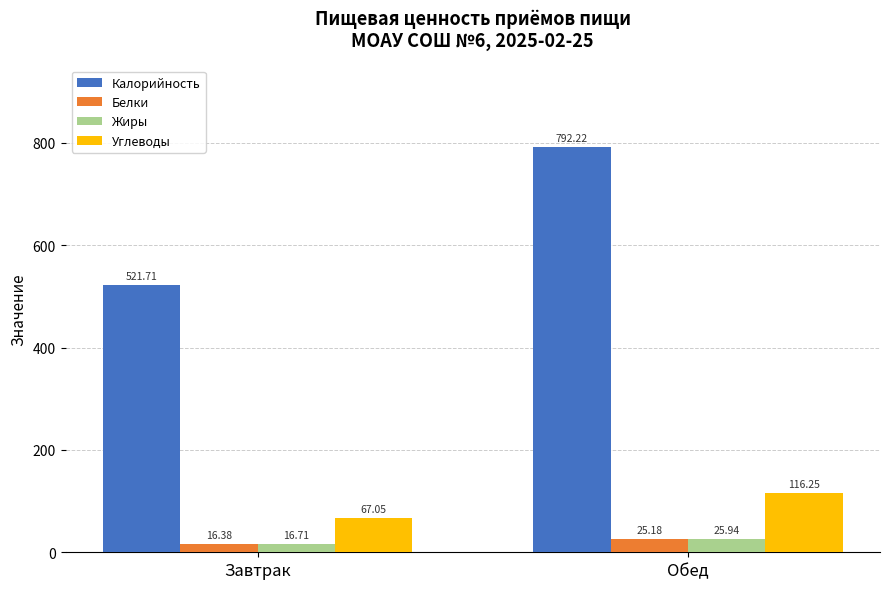

What position from the left is Завтрак?

1